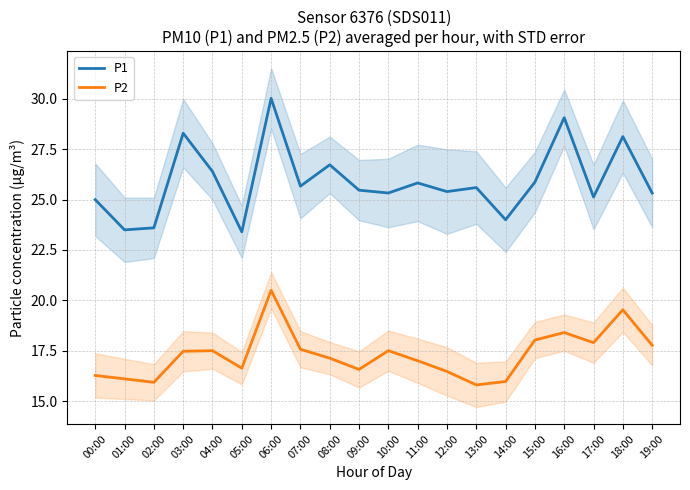

Which series changed the most between 14:00 and 18:00?

P1